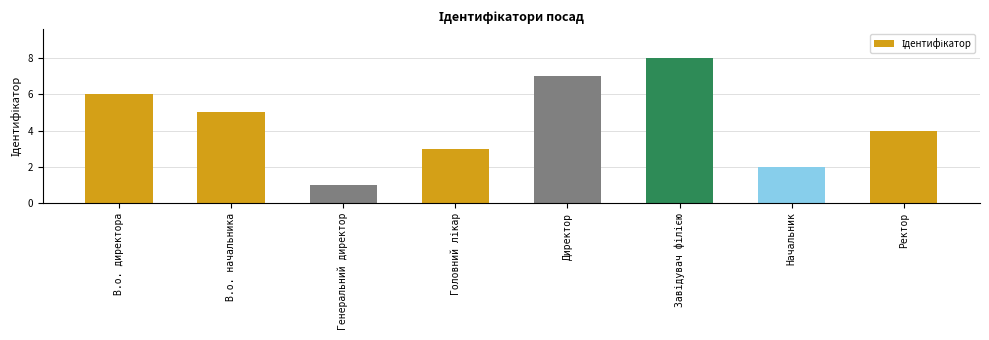

What is the sum of the values at В.о. директора and Ректор?

10